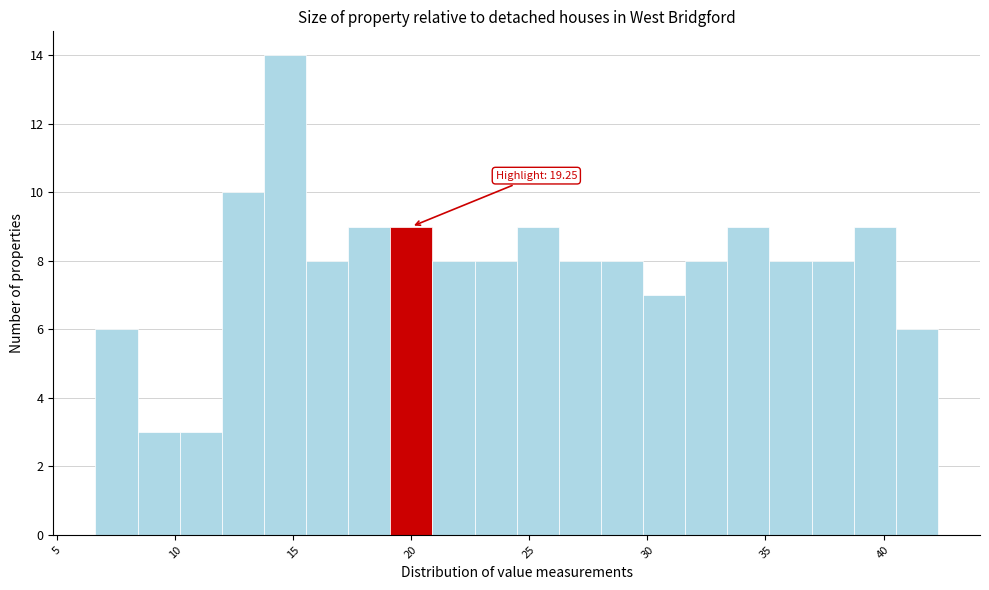

Read against the x-axis, roughly where is the centre of the tallest bar?

14.5